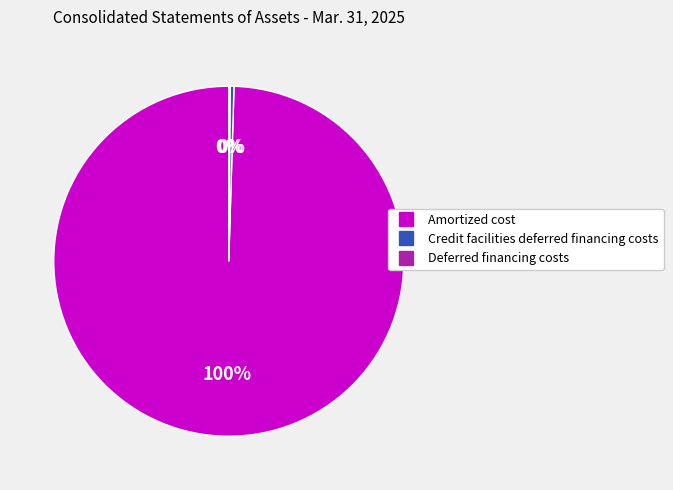

What is the majority slice?

Amortized cost